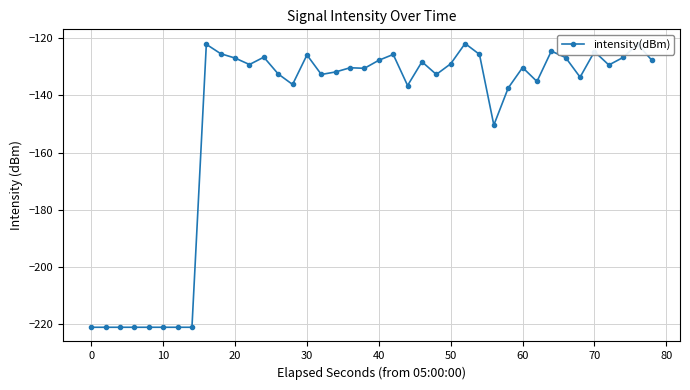

What is the greatest value displayed?

-121.9